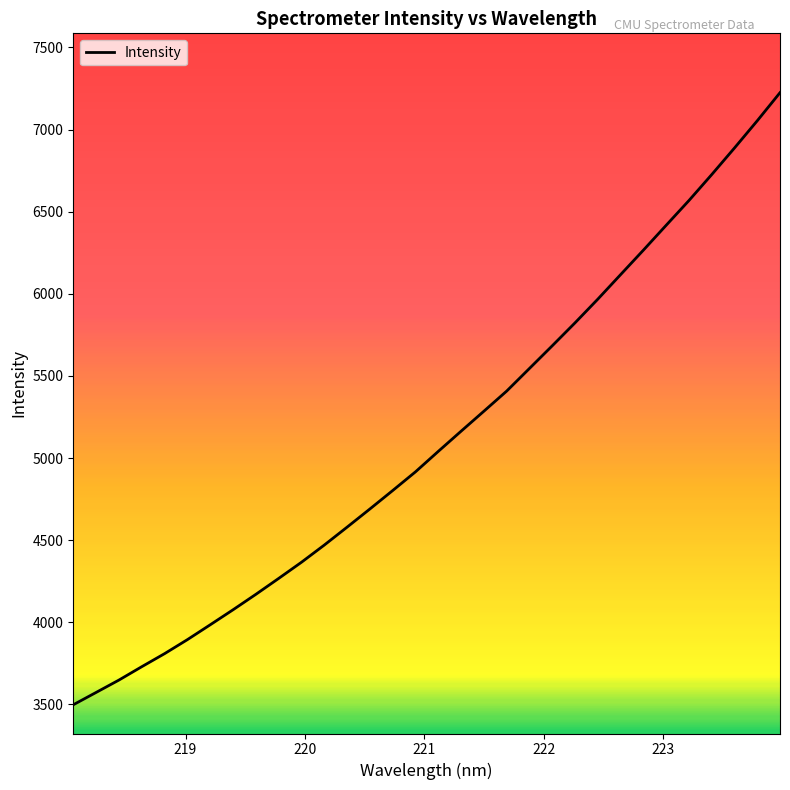

What is the minimum value shown in the chart?

3498.1